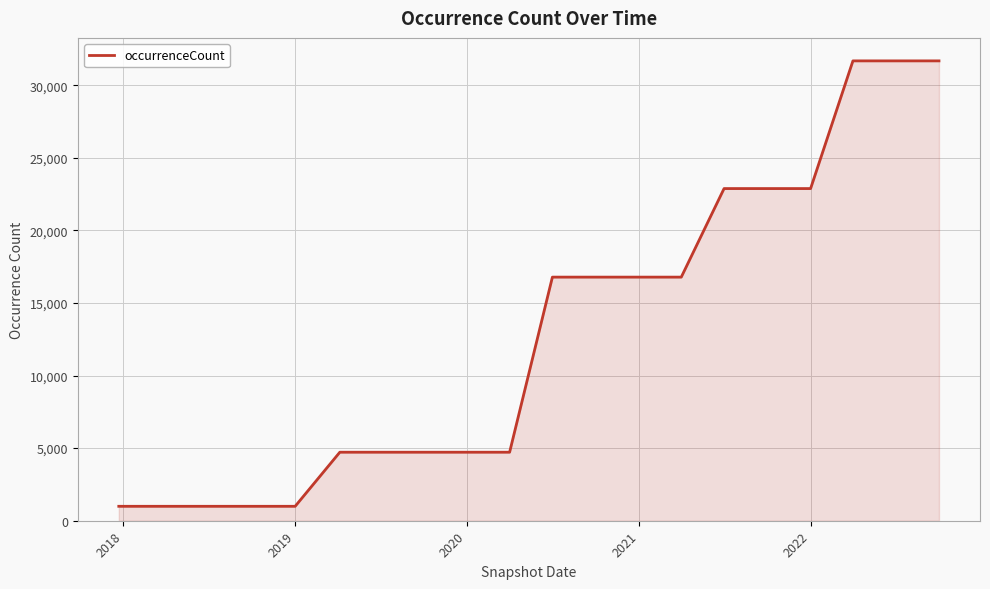

What is the difference between the maximum and minimum values?

30677